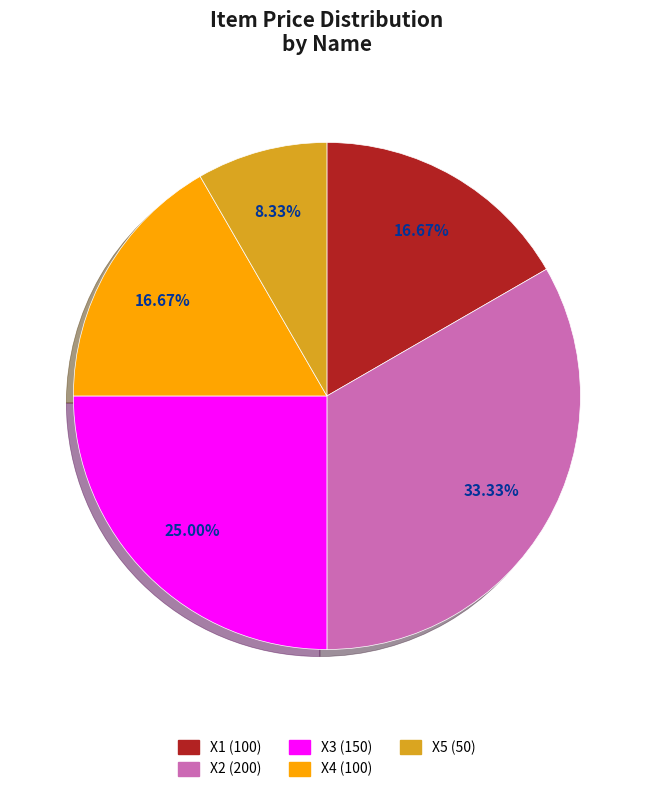

What is the ratio of the value at X1 to the value at X2?

0.5